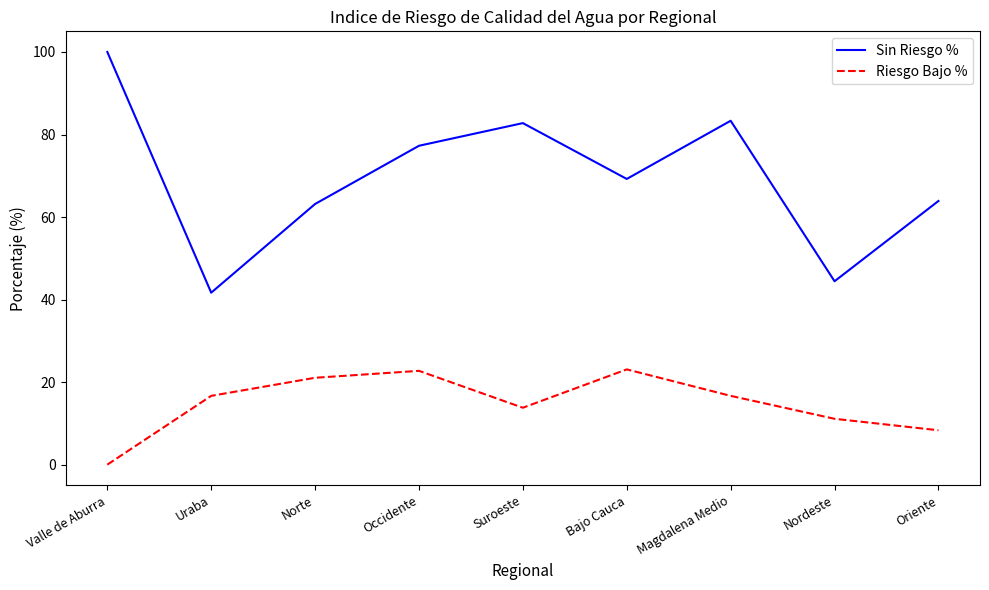

What is the difference between the maximum and minimum values in the Sin Riesgo % series?

58.3